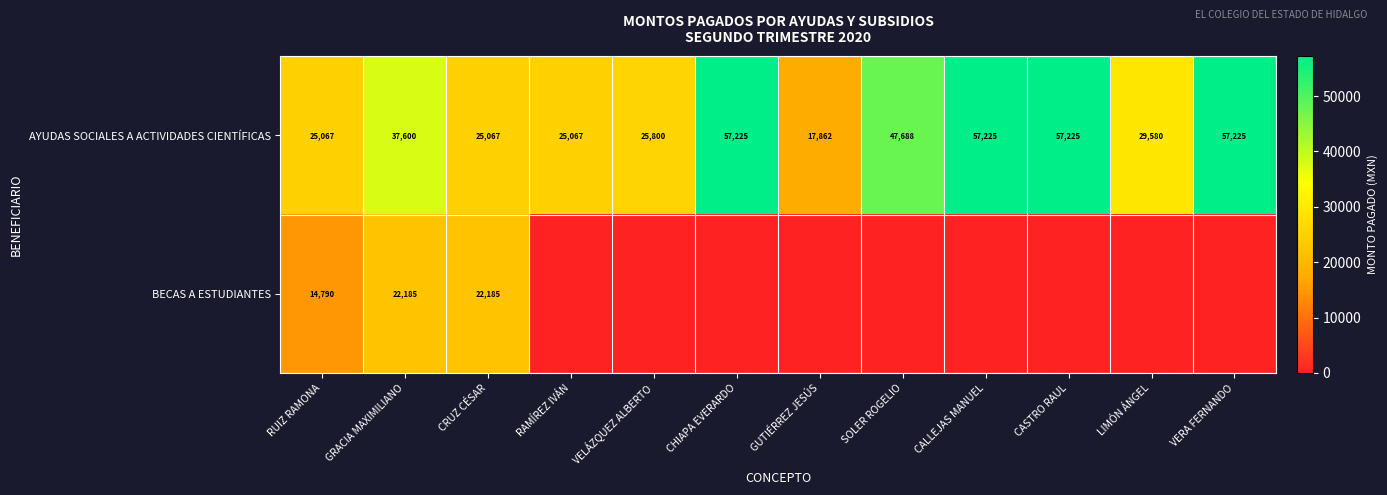

Which has a higher value, SOLER ROGELIO or CASTRO RAUL?

CASTRO RAUL